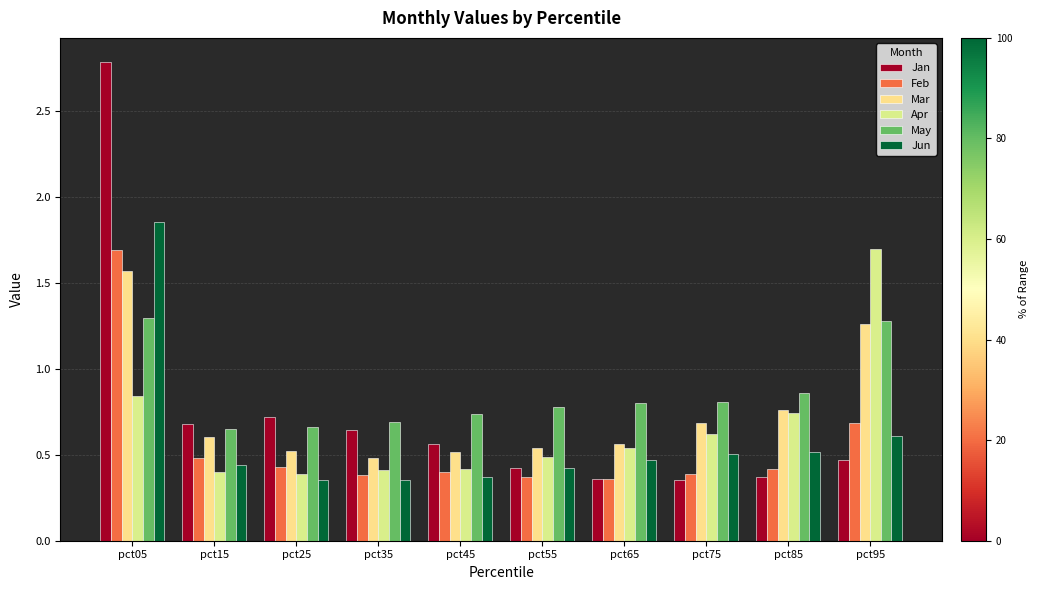

Are the bars horizontal?

No